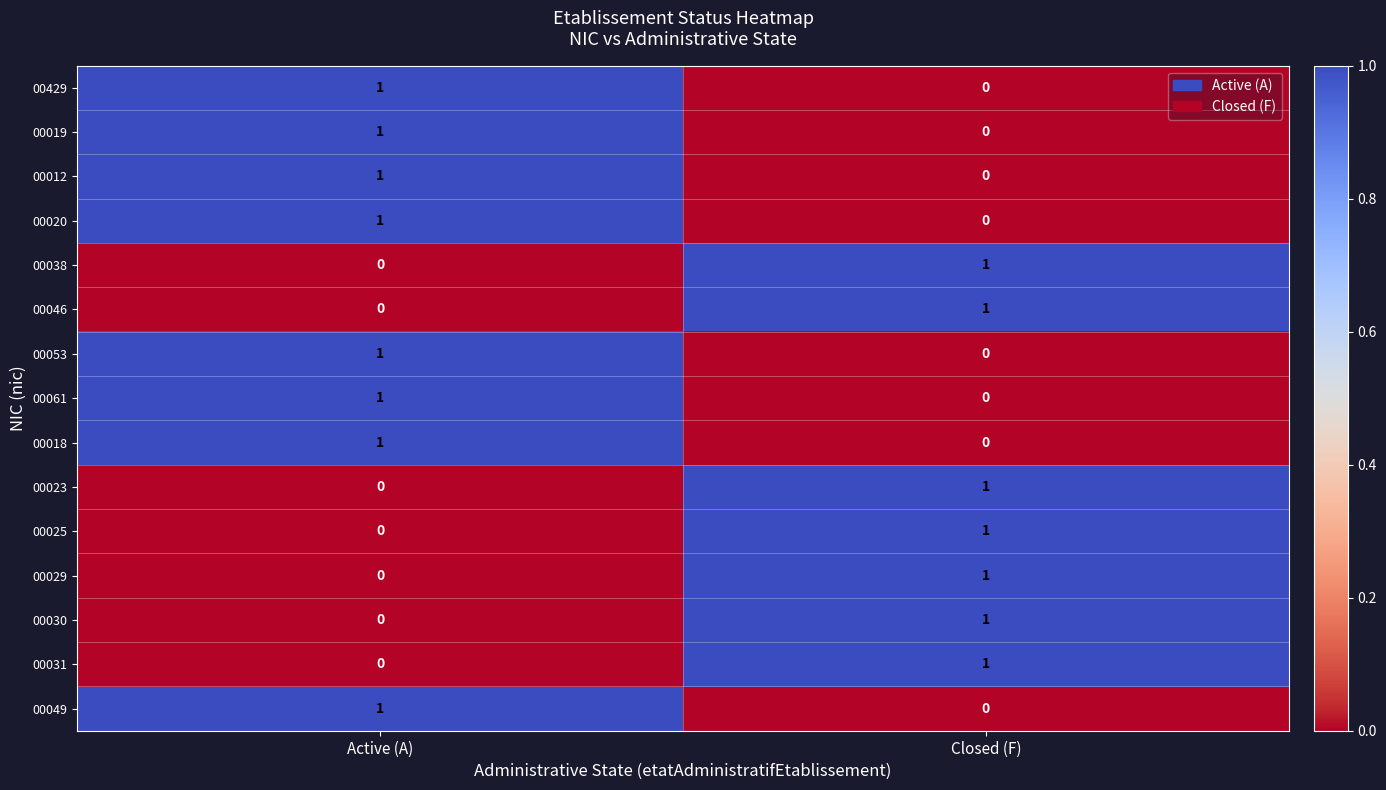

At which label is 00020 closest to 0?

Closed (F)